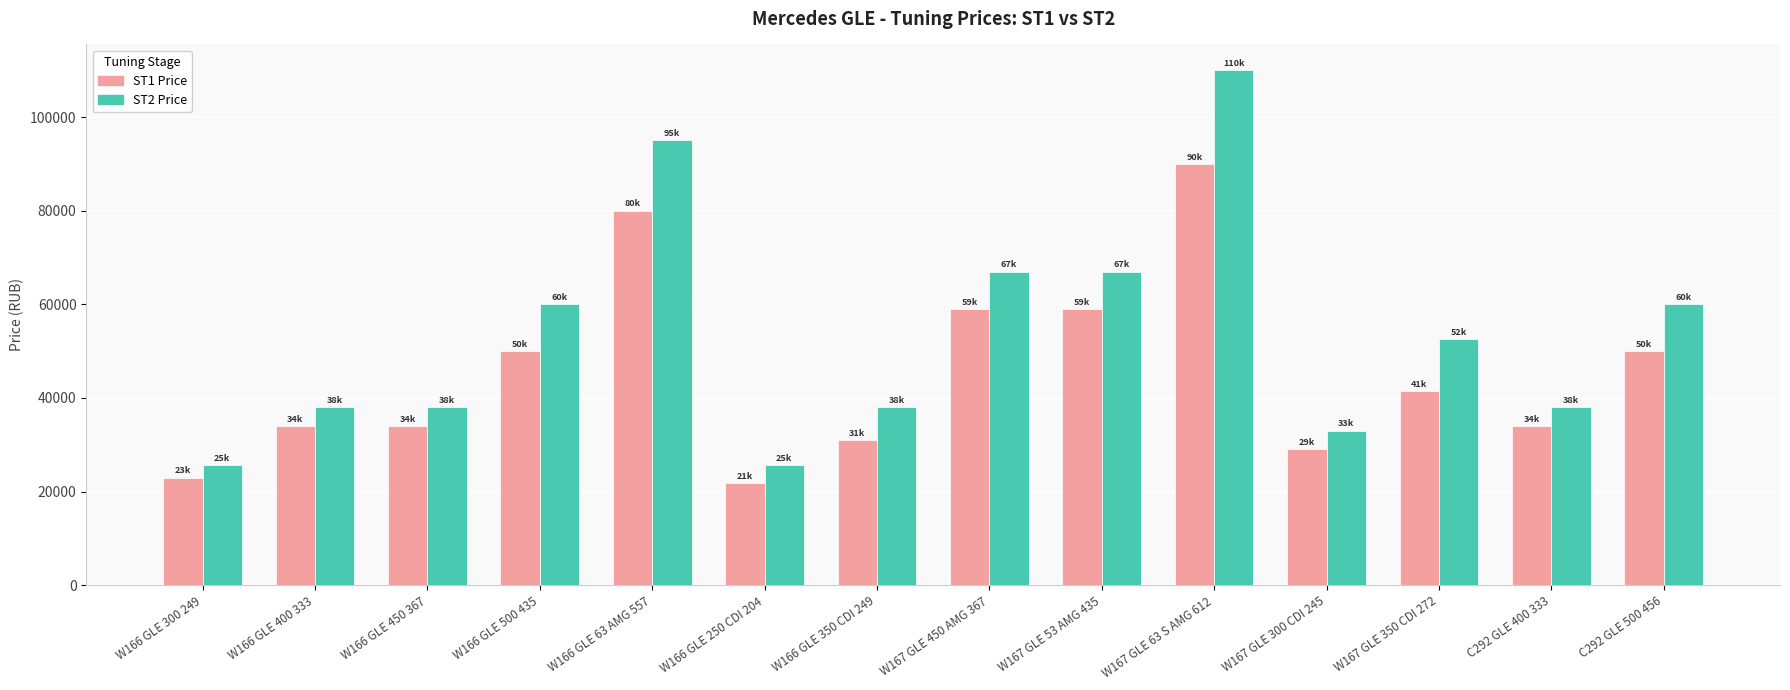

What is the smallest value displayed?

21750